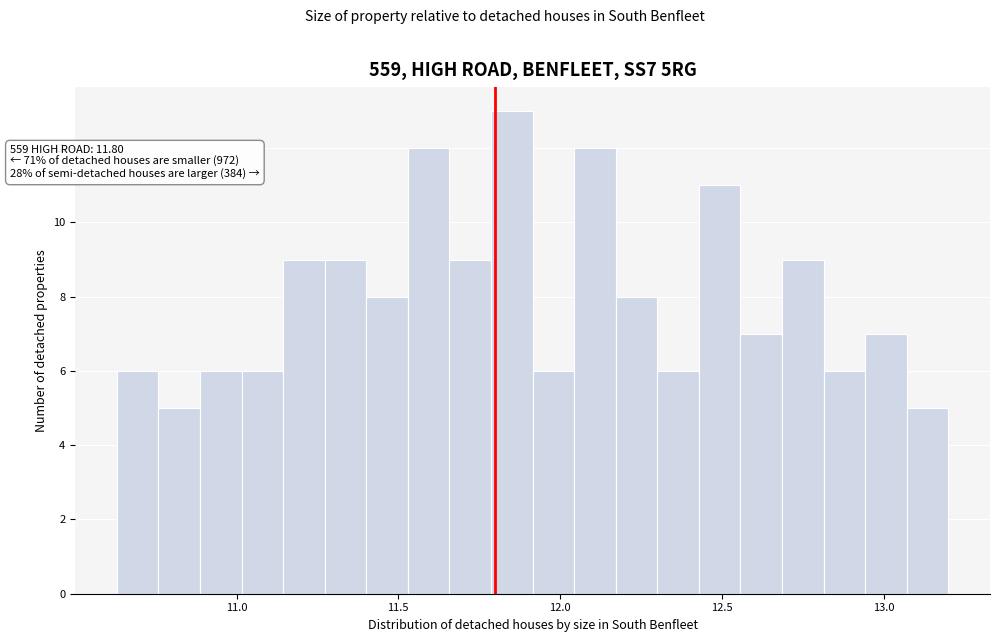

Read against the x-axis, roughly where is the centre of the tallest bar?

11.85